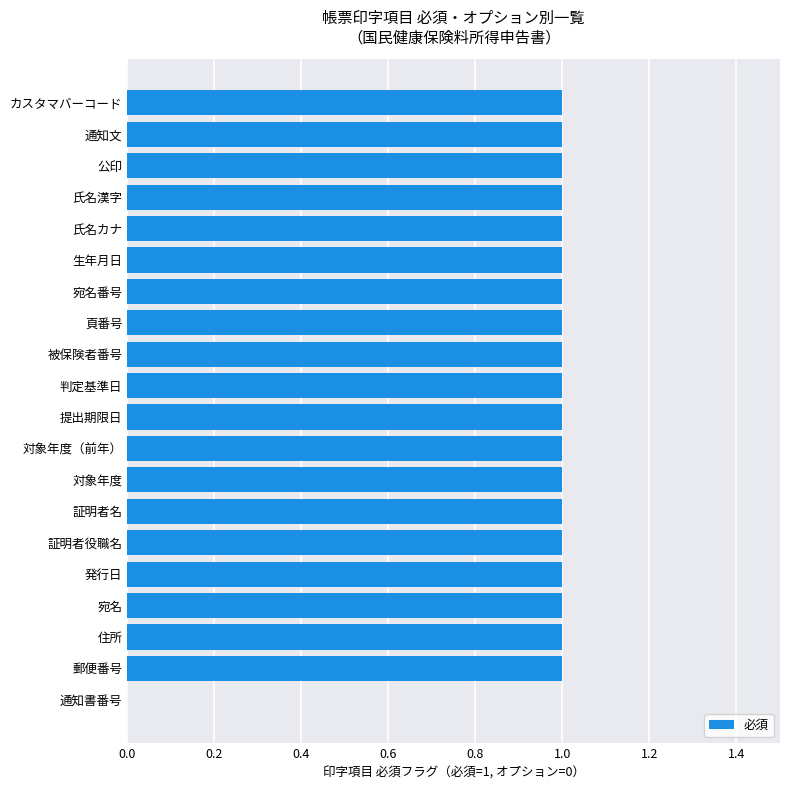

The value at 氏名漢字 is 1. True or false?

True